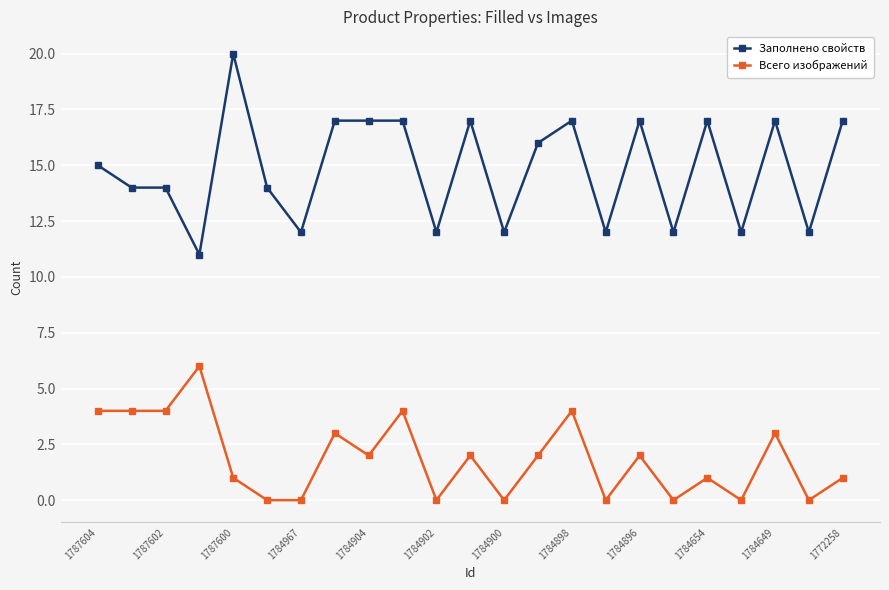

True or false: Всего изображений and Заполнено свойств intersect in this chart.

False